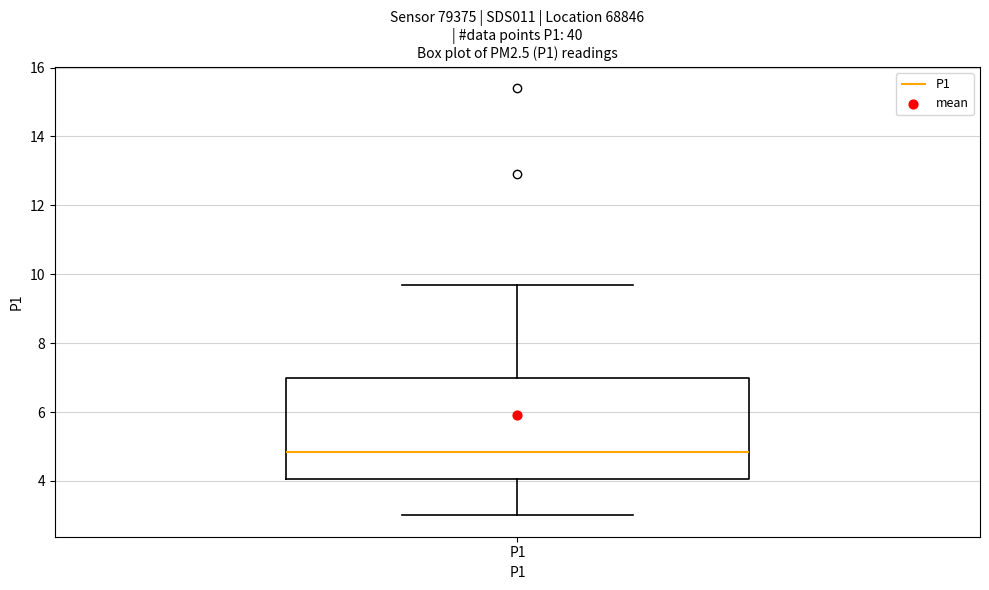

Transcribe this box plot: give where the median line is, the range the box spans, and where the two whiskers end, as read against the y-axis. The values are not printed on the chart, so give them approximately, as read against the axis.

median 4.8, box 4.0 to 7.0, whiskers 3.0 to 9.8